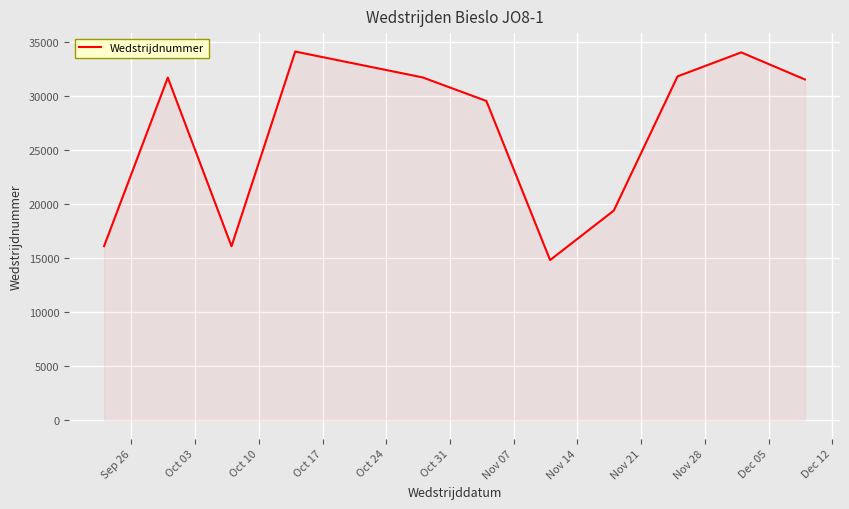

What is the greatest value displayed?

34101